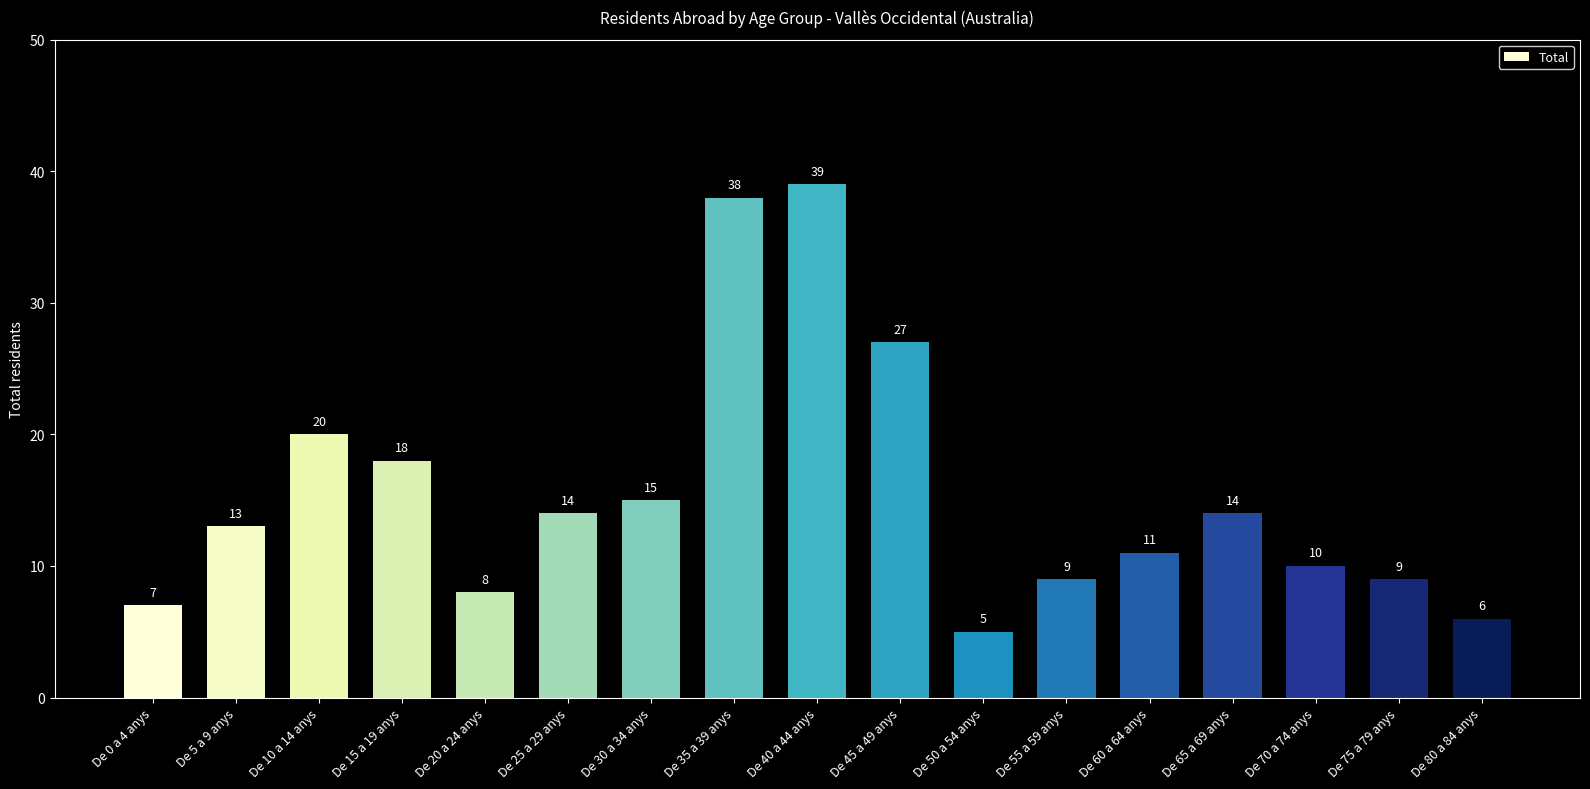

What is the sum of all values?

263